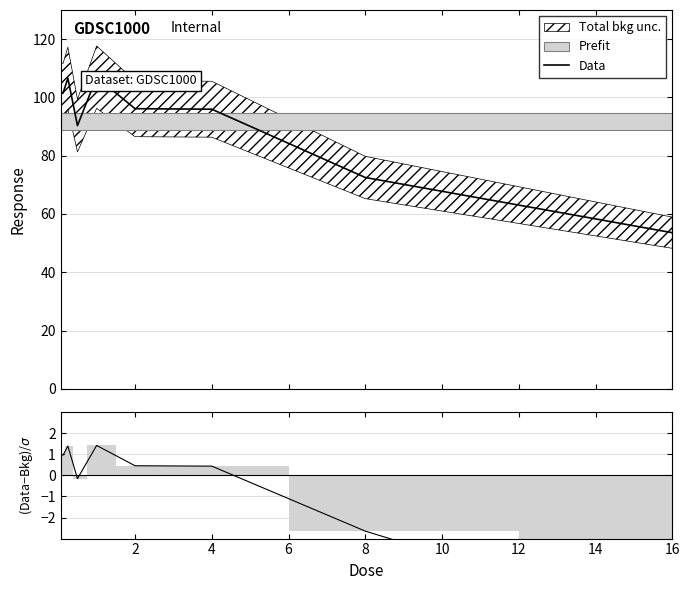

What is the minimum value shown in the chart?

-7.1